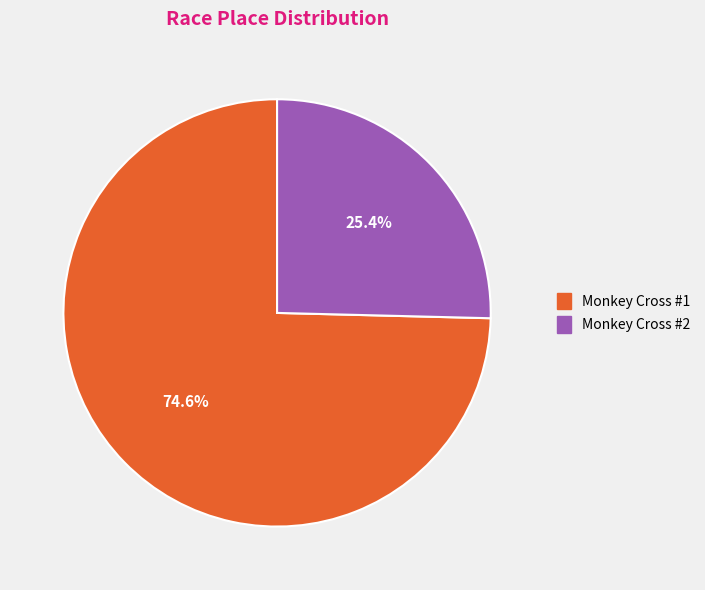

Approximately how many times larger is the value at Monkey Cross #2 compared to Monkey Cross #1?

0.3